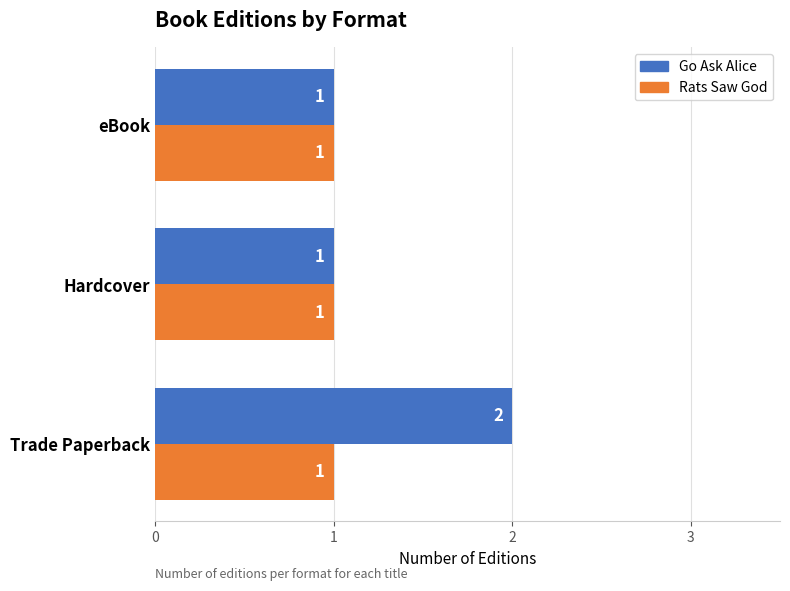

Which series has the largest total across all categories?

Go Ask Alice